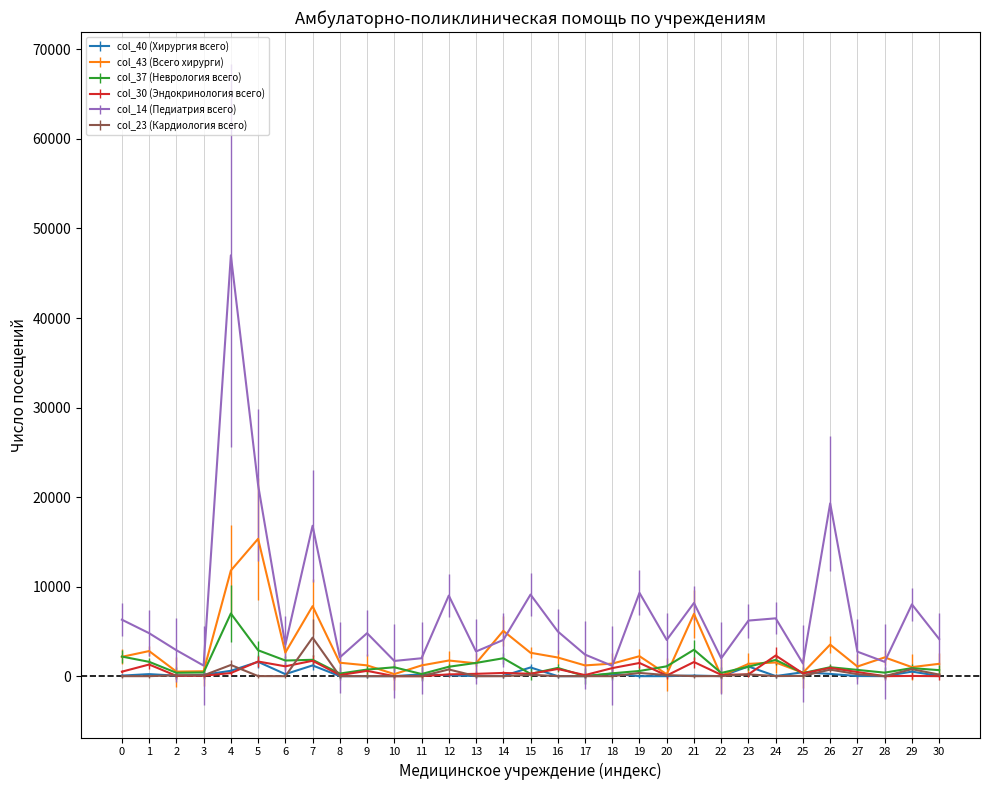

At how many categories does at least one series exceed 34683?

1